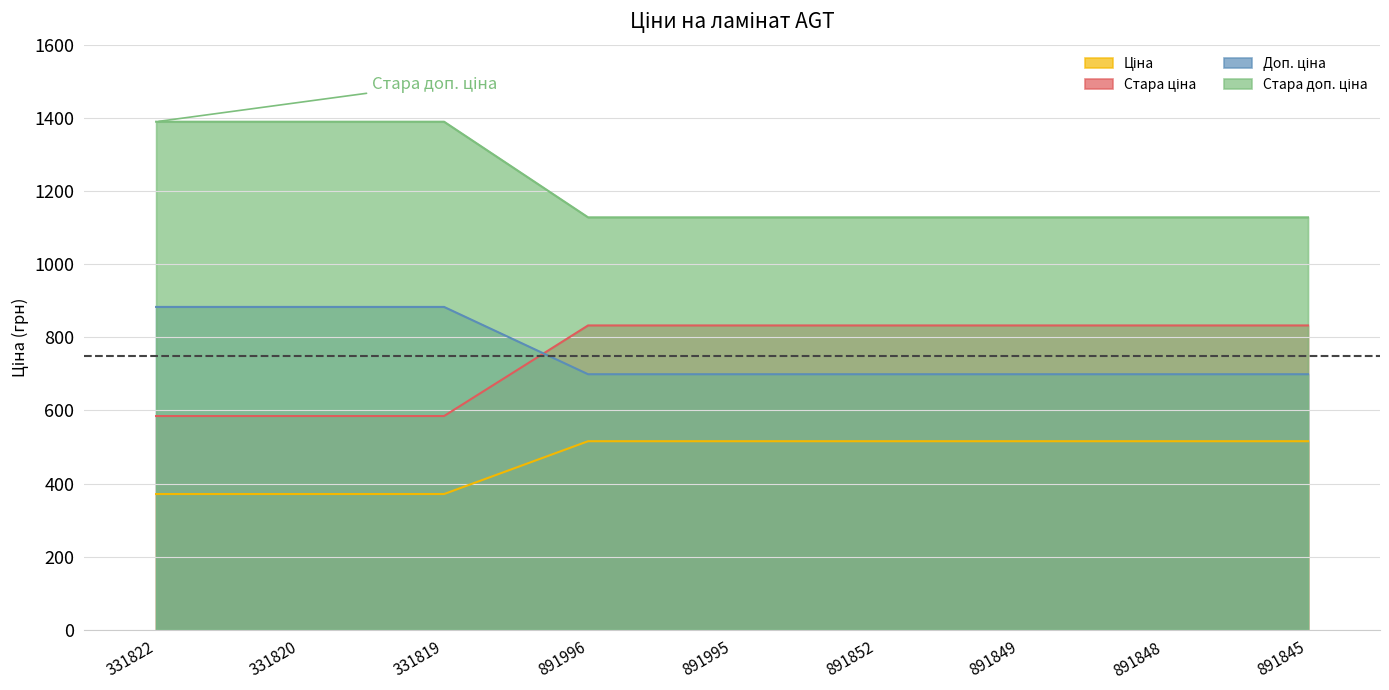

True or false: Ціна and Стара доп. ціна intersect in this chart.

False